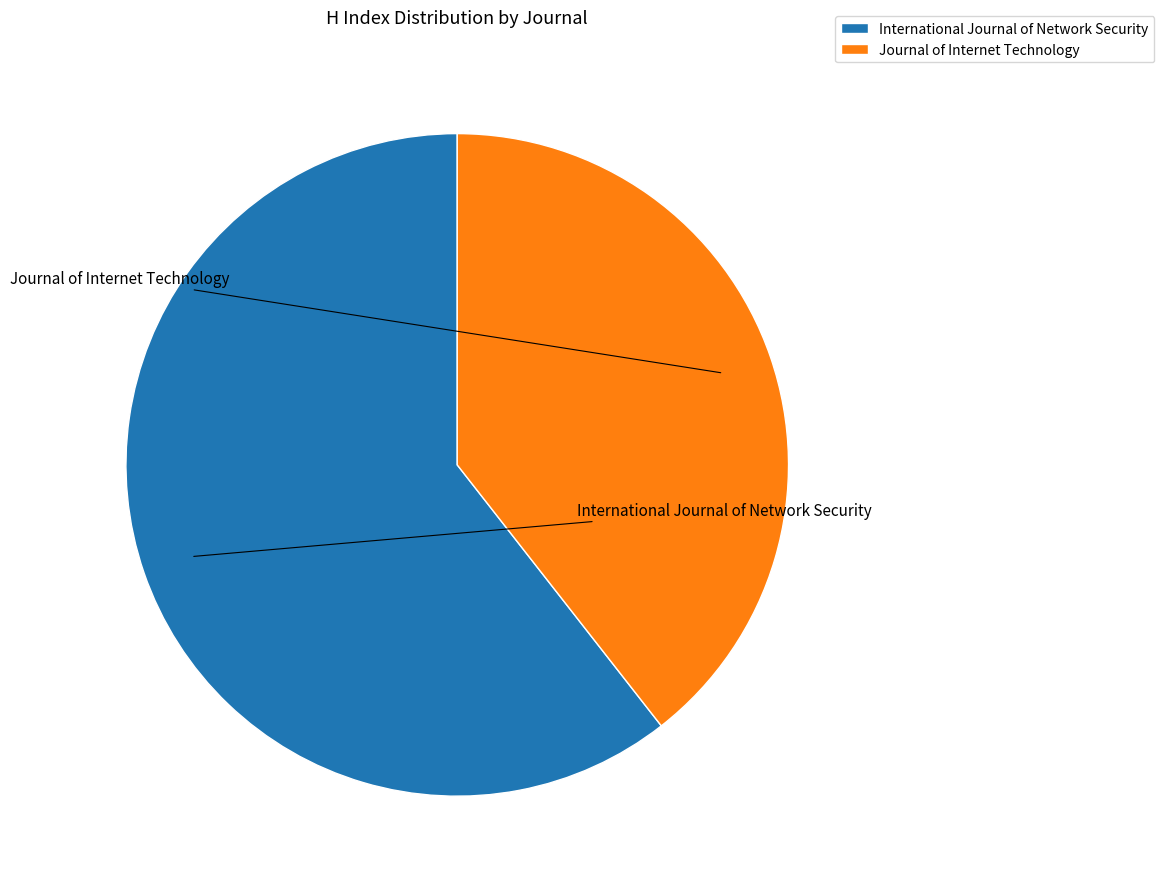

Which has a higher value, International Journal of Network Security or Journal of Internet Technology?

International Journal of Network Security